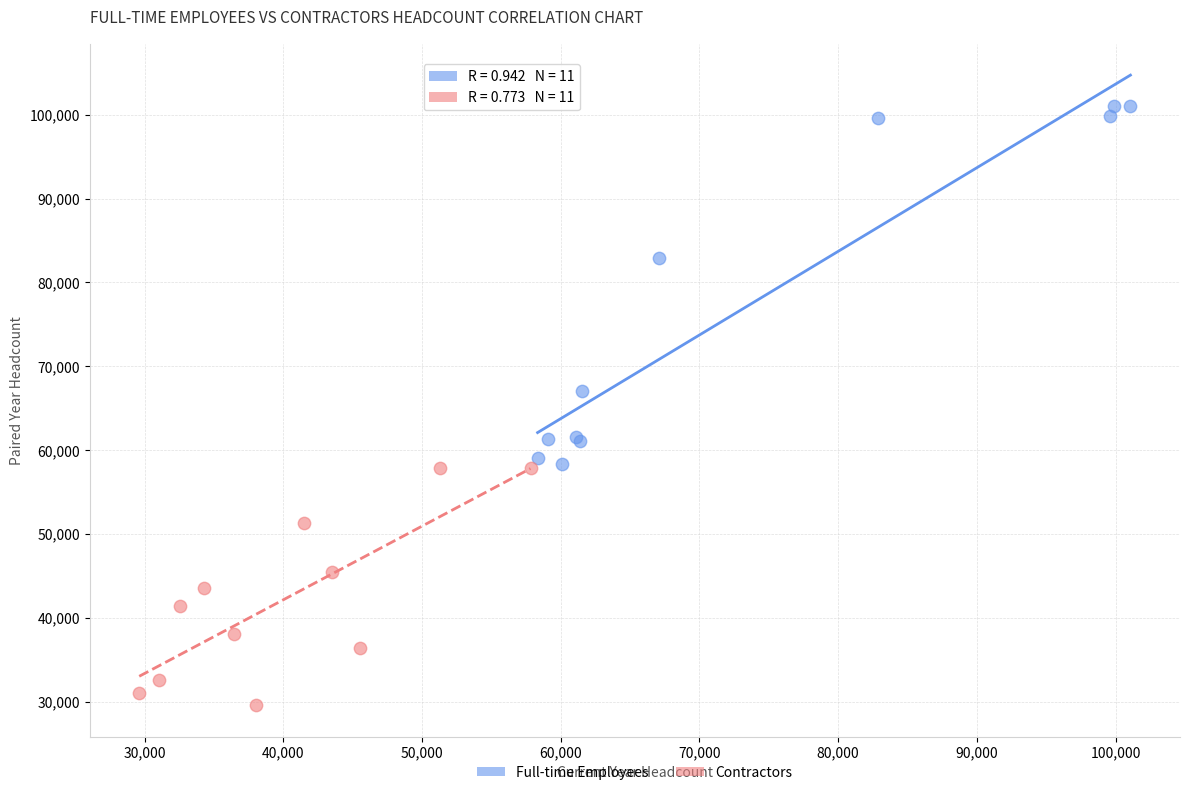

Which series contains the lowest Y value?

Contractors